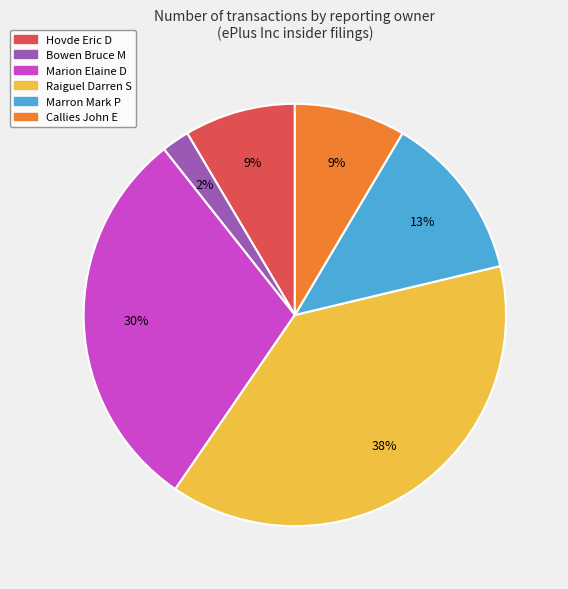

To the nearest percent, what is the difference between the Hovde Eric D and Callies John E slice percentages?

0%